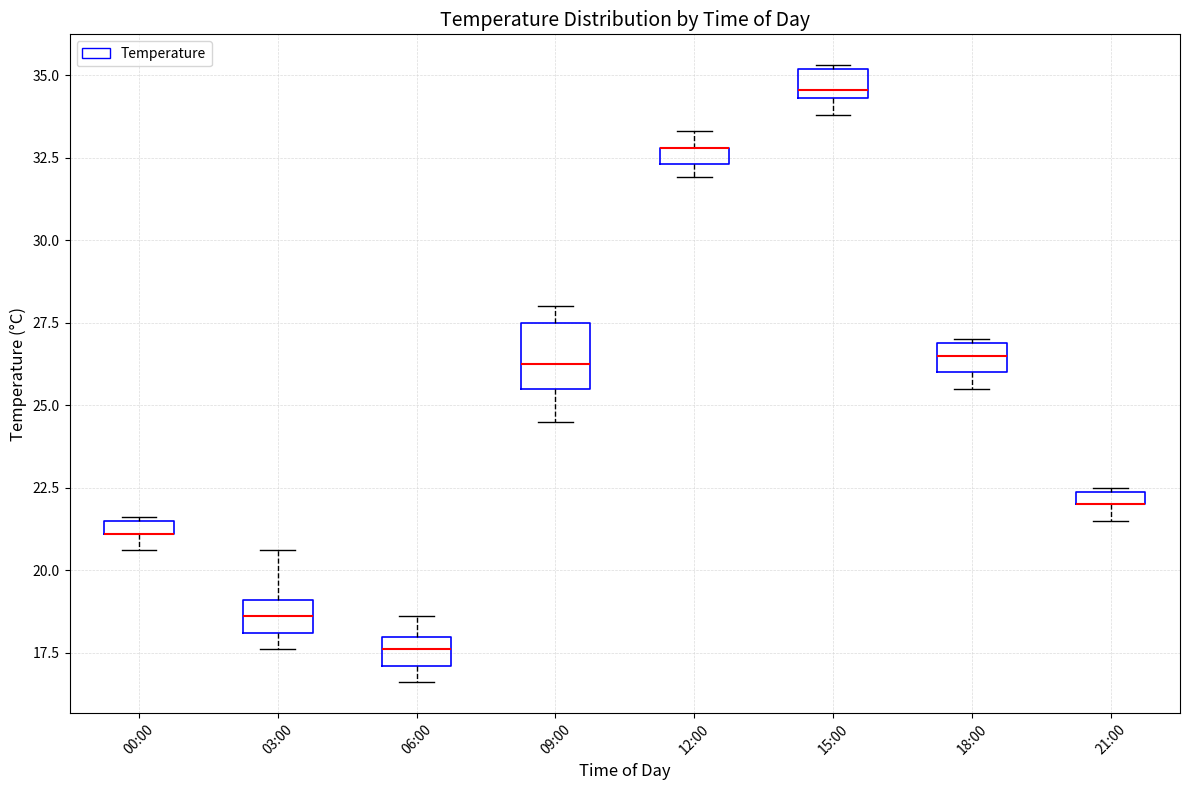

Where is the upper edge of the box for 21:00 on the y-axis? The values are not printed on the chart, so give them approximately, as read against the axis.

22.5